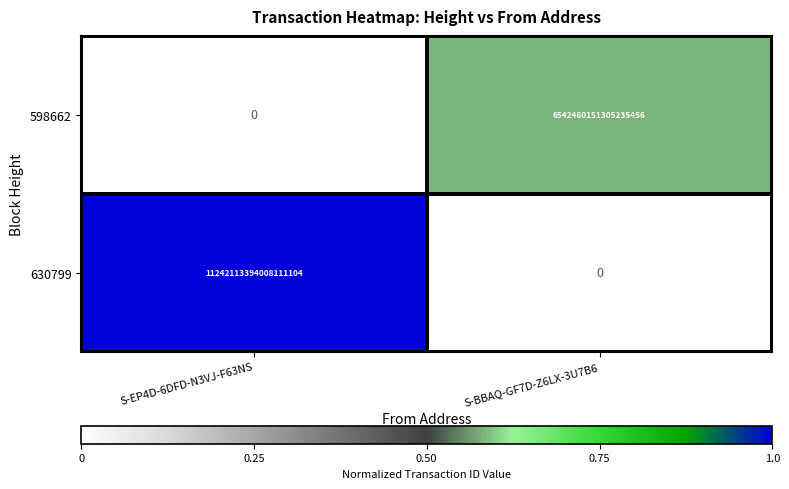

Which series has the largest total across all categories?

630799